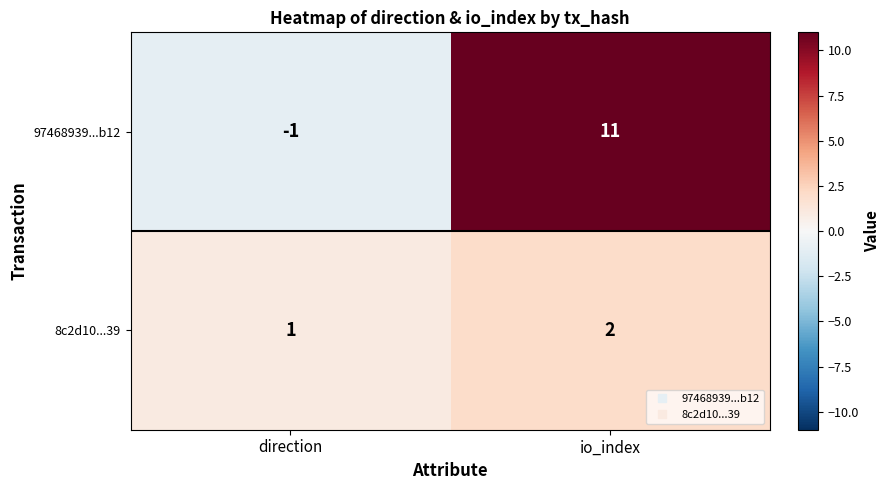

How many data points does each series have?

2